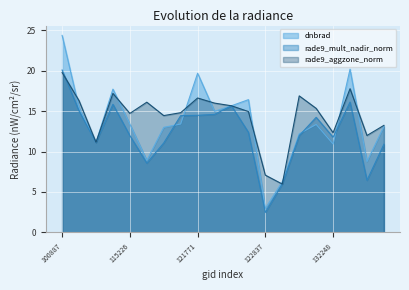

At how many categories does at least one series exceed 18?

3